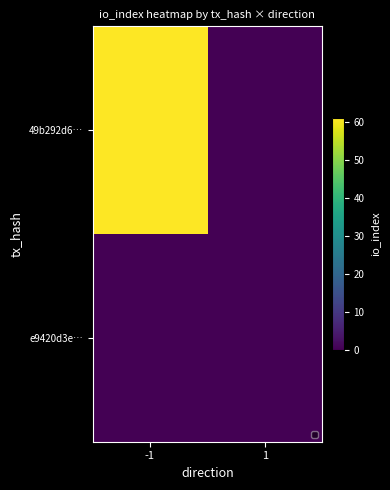

What is the maximum value shown in the chart?

61